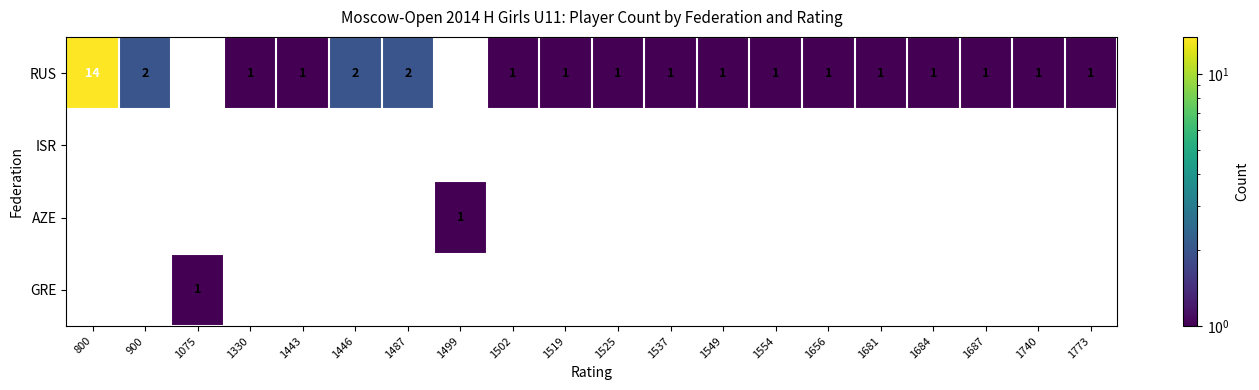

Which category has the lowest value across all series?

1075